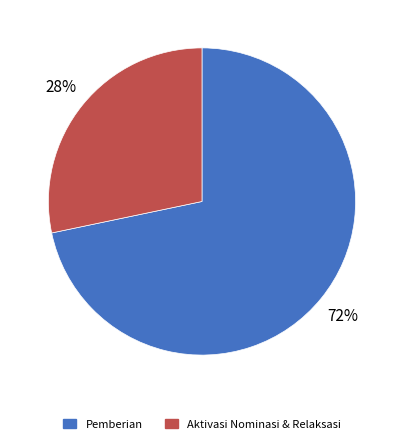

Combined, do Aktivasi Nominasi & Relaksasi and Pemberian account for over 50%?

Yes